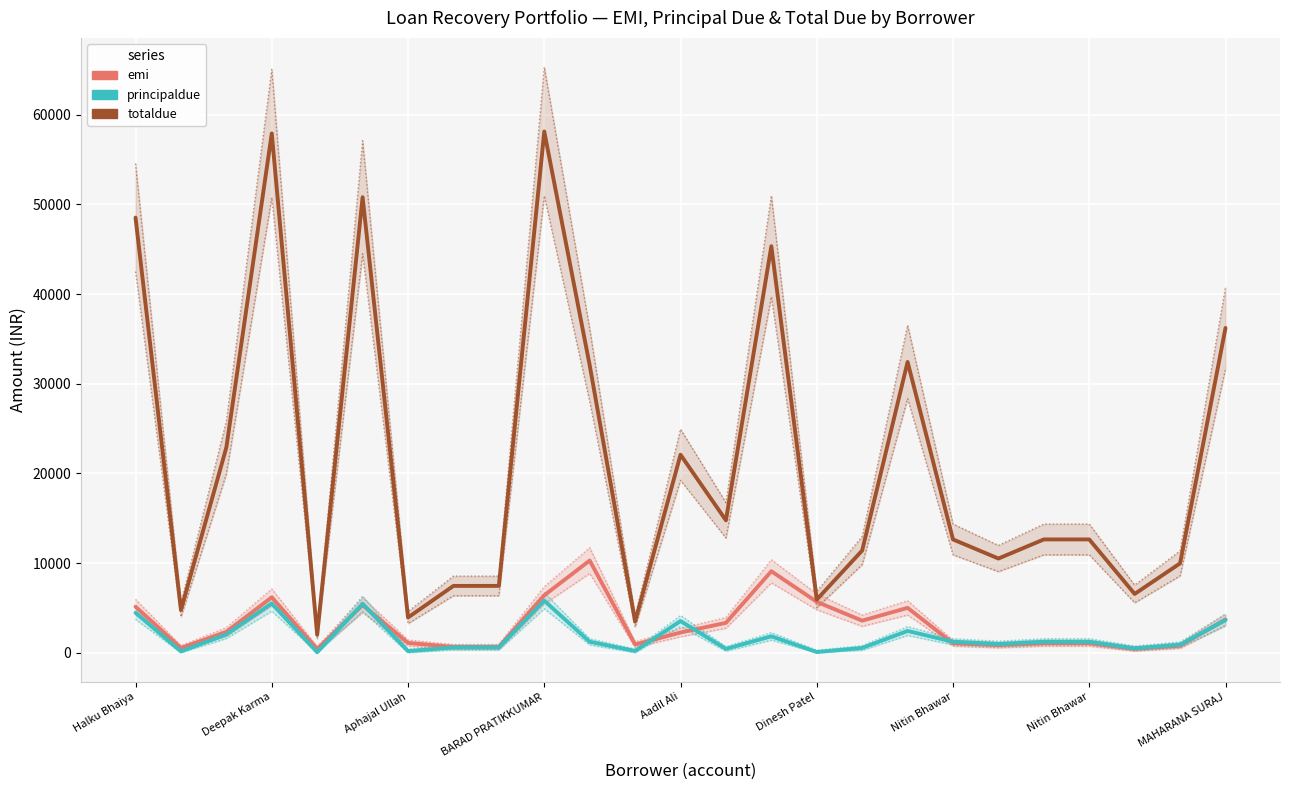

What is the greatest value displayed?

58134.5